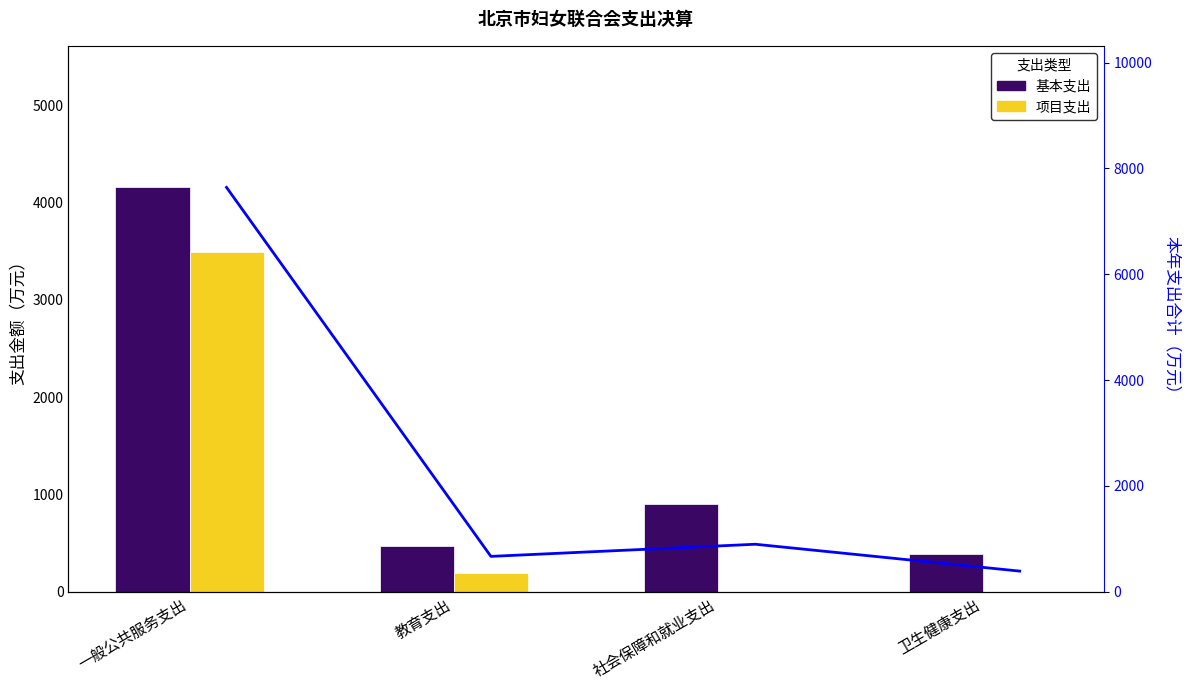

Where is 本年支出合计 nearest to the value 4016?

社会保障和就业支出